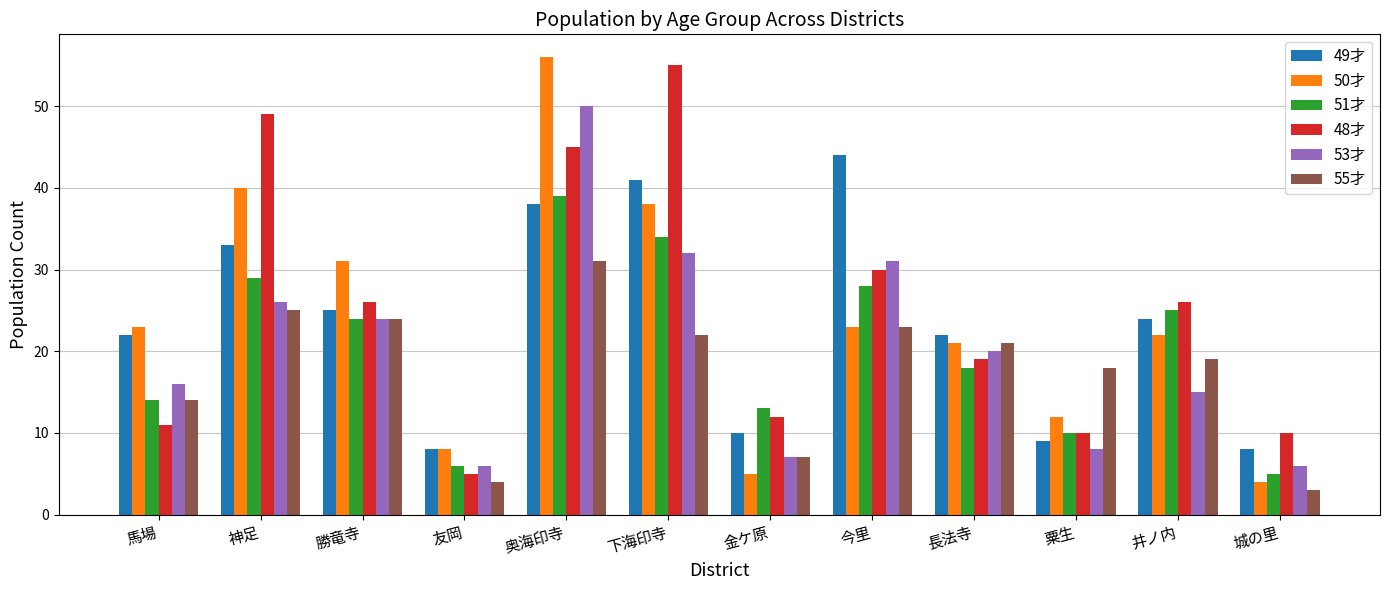

What position from the right is 奥海印寺?

8